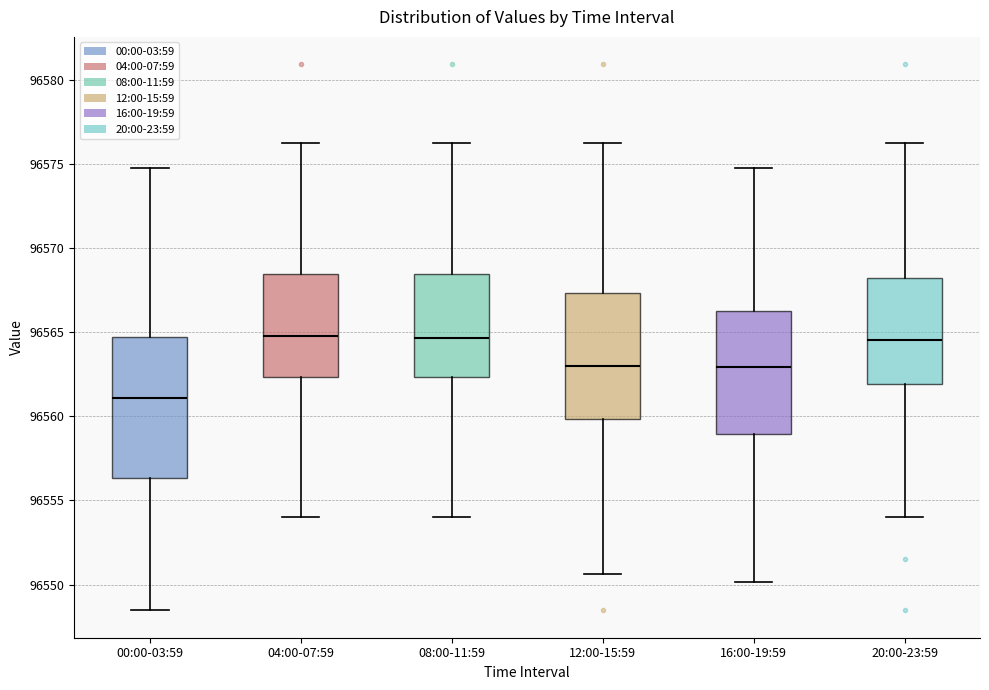

Comparing the boxes themselves (not the whiskers), which one is the tallest?

00:00-03:59